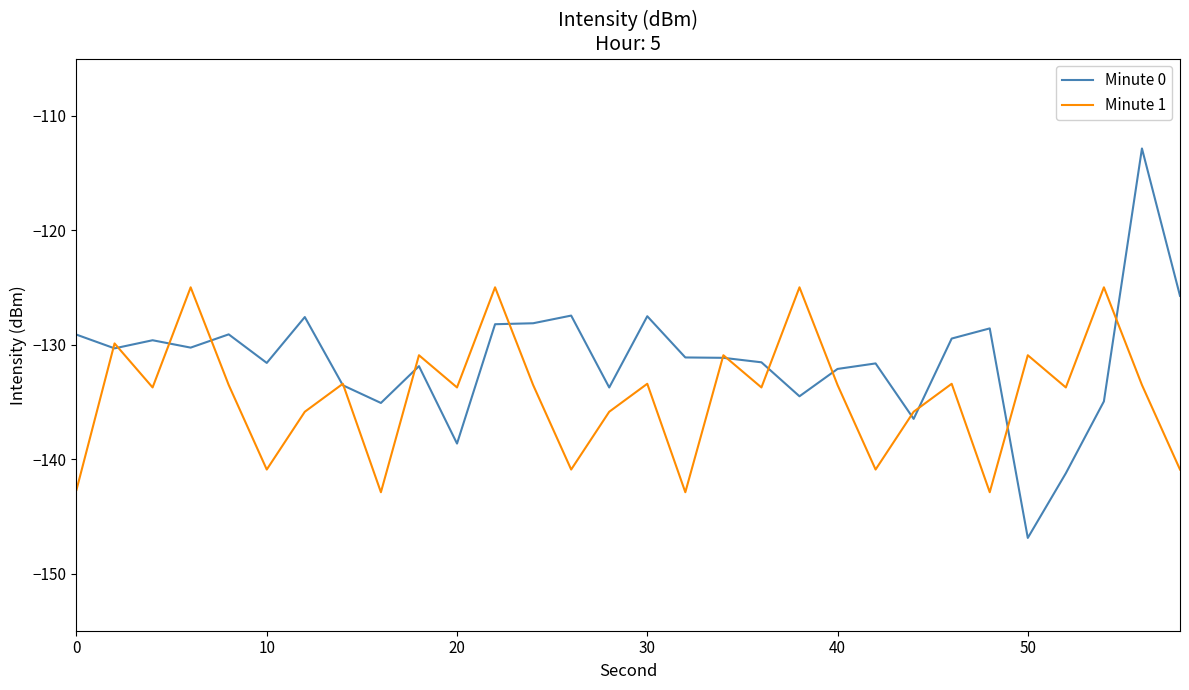

What is the lowest value of the Minute 1 series?

-142.9